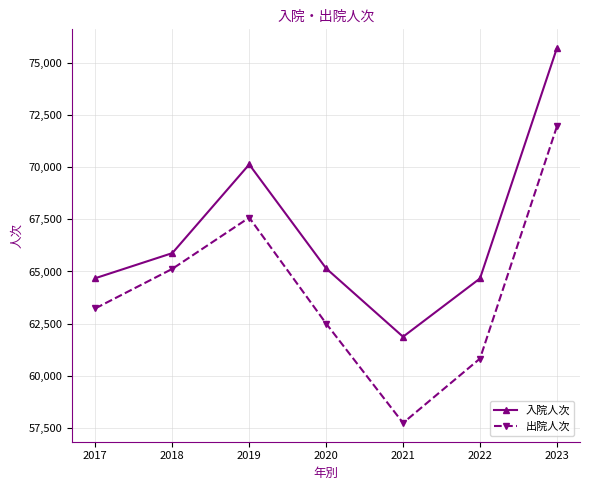

How many lines are shown in the chart?

2